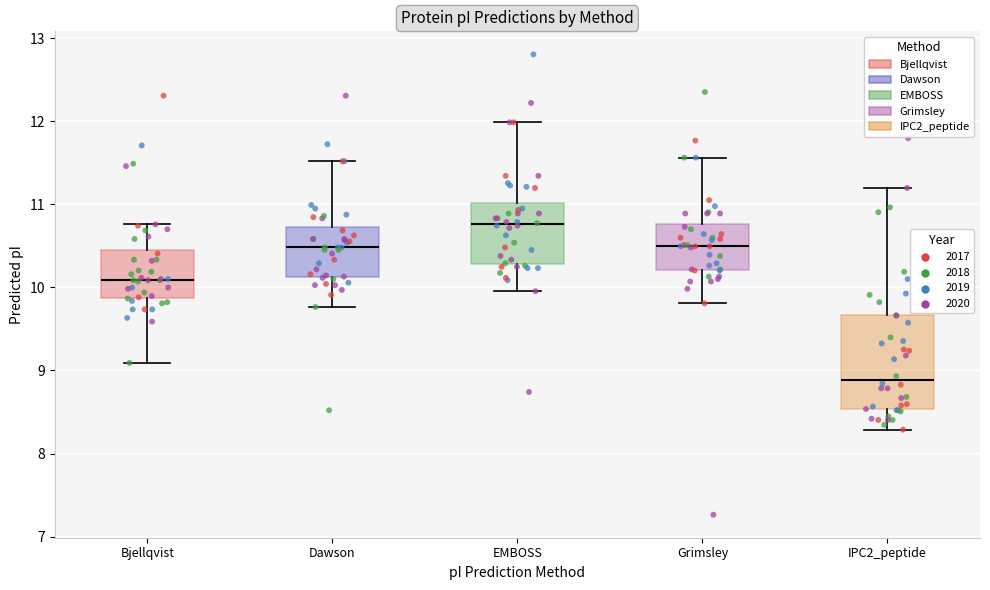

Which box's median line is the highest?

EMBOSS